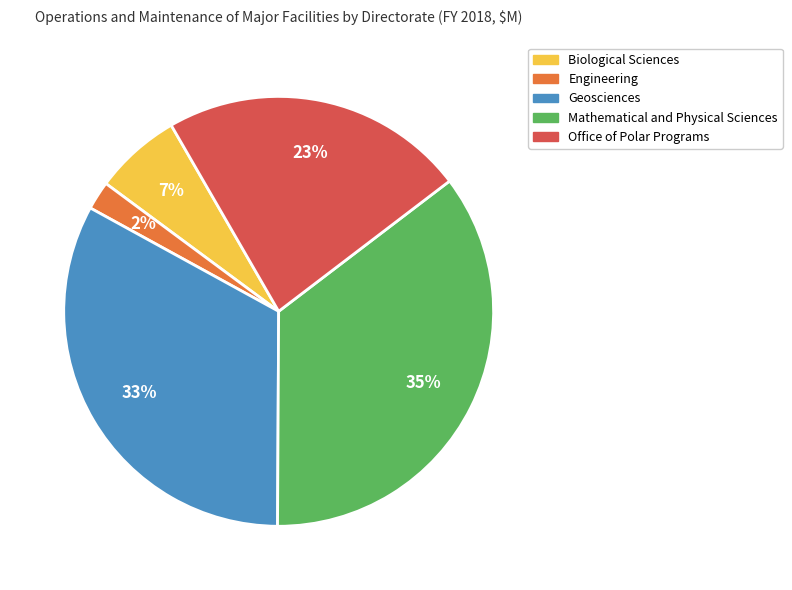

Do Mathematical and Physical Sciences and Biological Sciences together represent more than half of the pie?

No